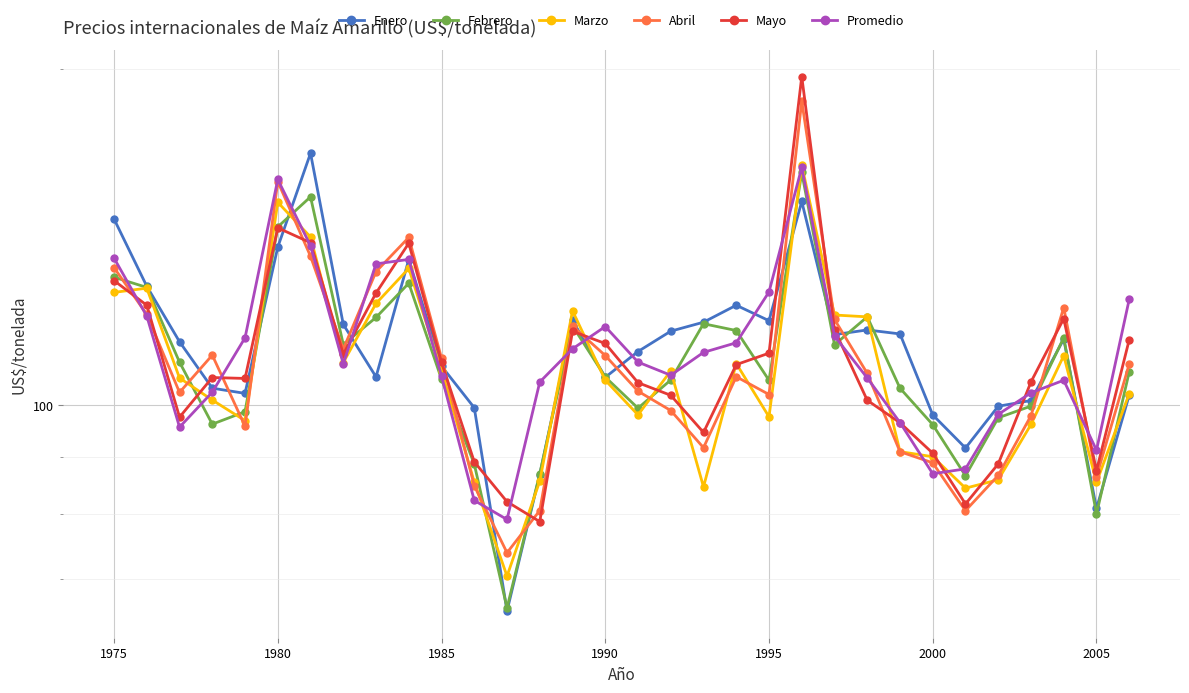

True or false: Marzo and Febrero cross at least once.

True